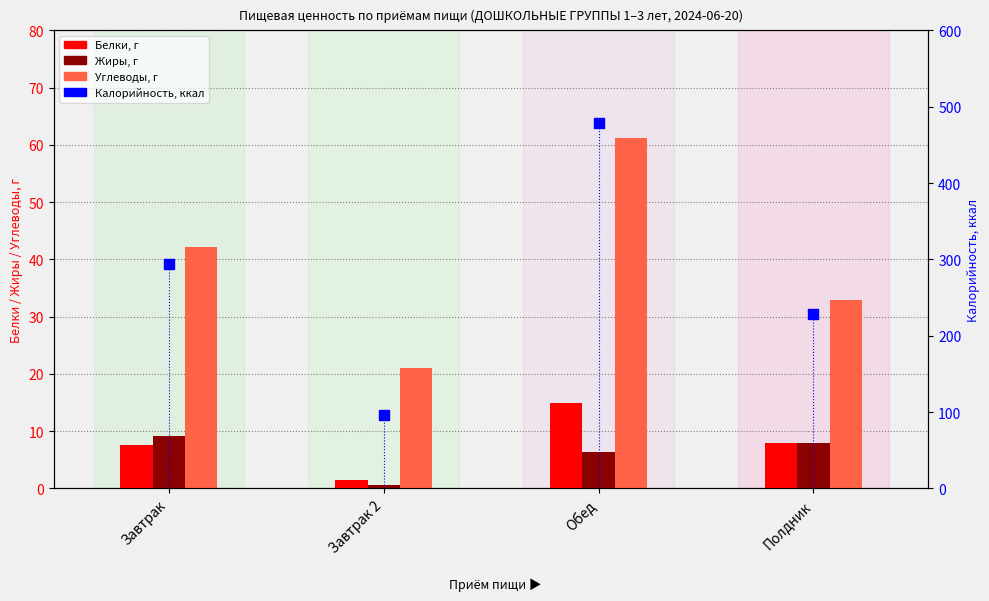

At which category is the sum across all series the highest?

Обед